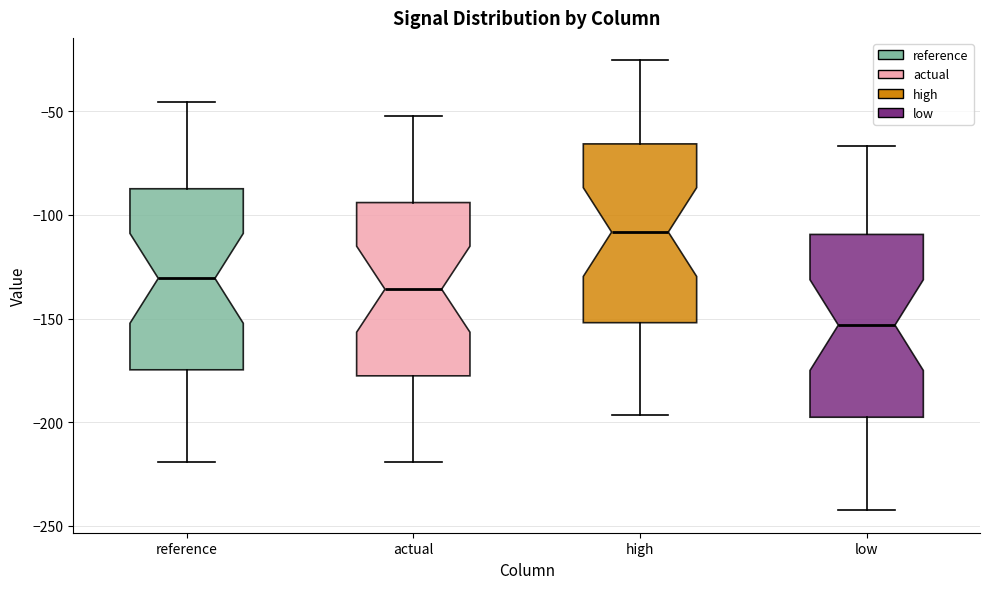

Where does the upper whisker of the box for reference end on the y-axis? The values are not printed on the chart, so give them approximately, as read against the axis.

-45